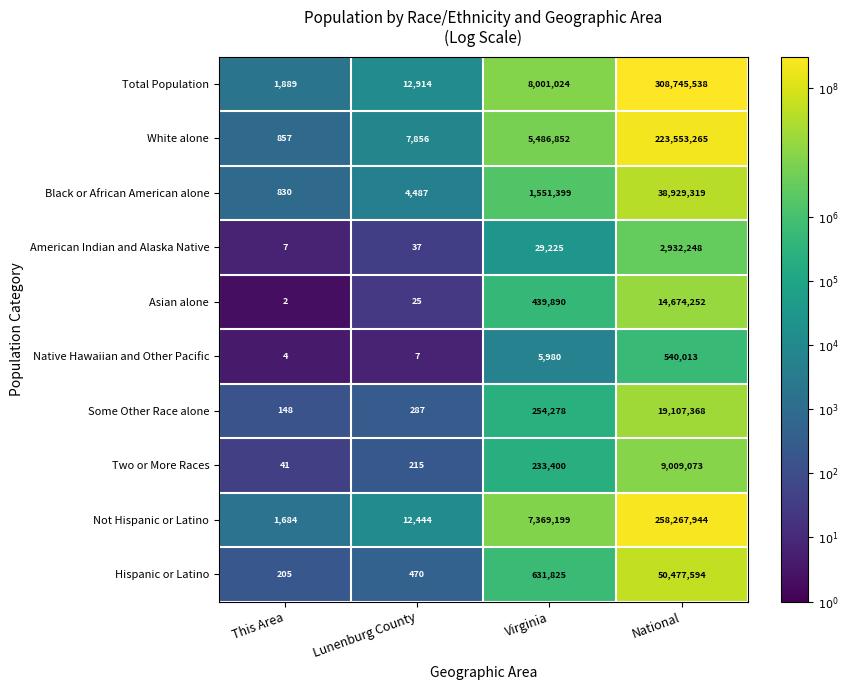

What is the difference between the maximum and minimum values in the American Indian and Alaska Native series?

2932241